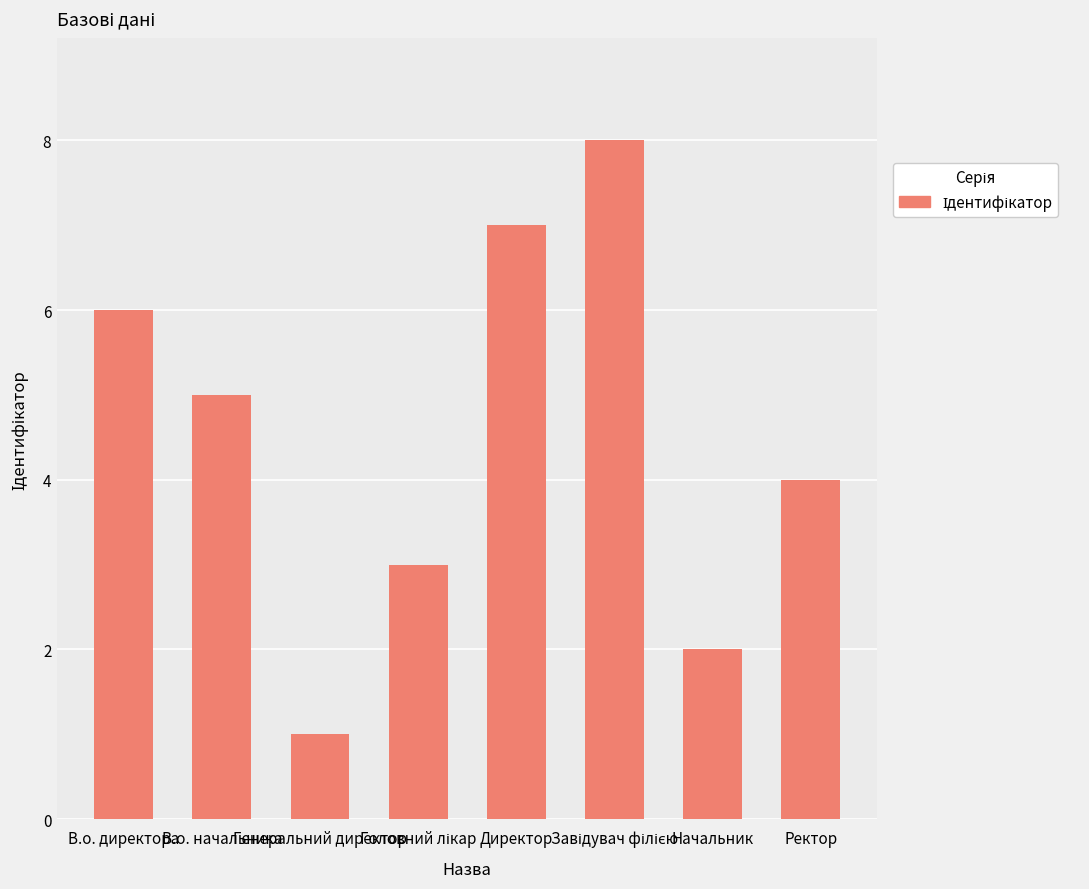

What is the greatest value displayed?

8